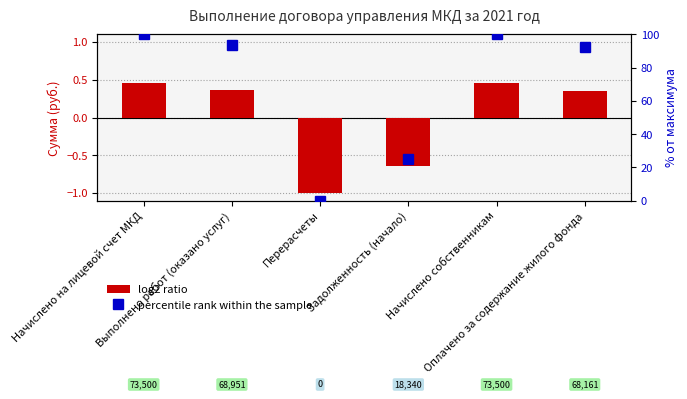

Which series has the largest range (max minus min)?

percentile rank within the sample